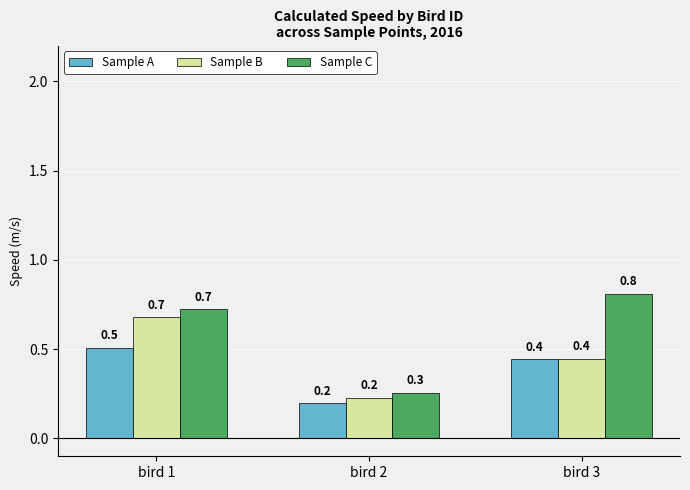

What is the smallest value displayed?

0.2